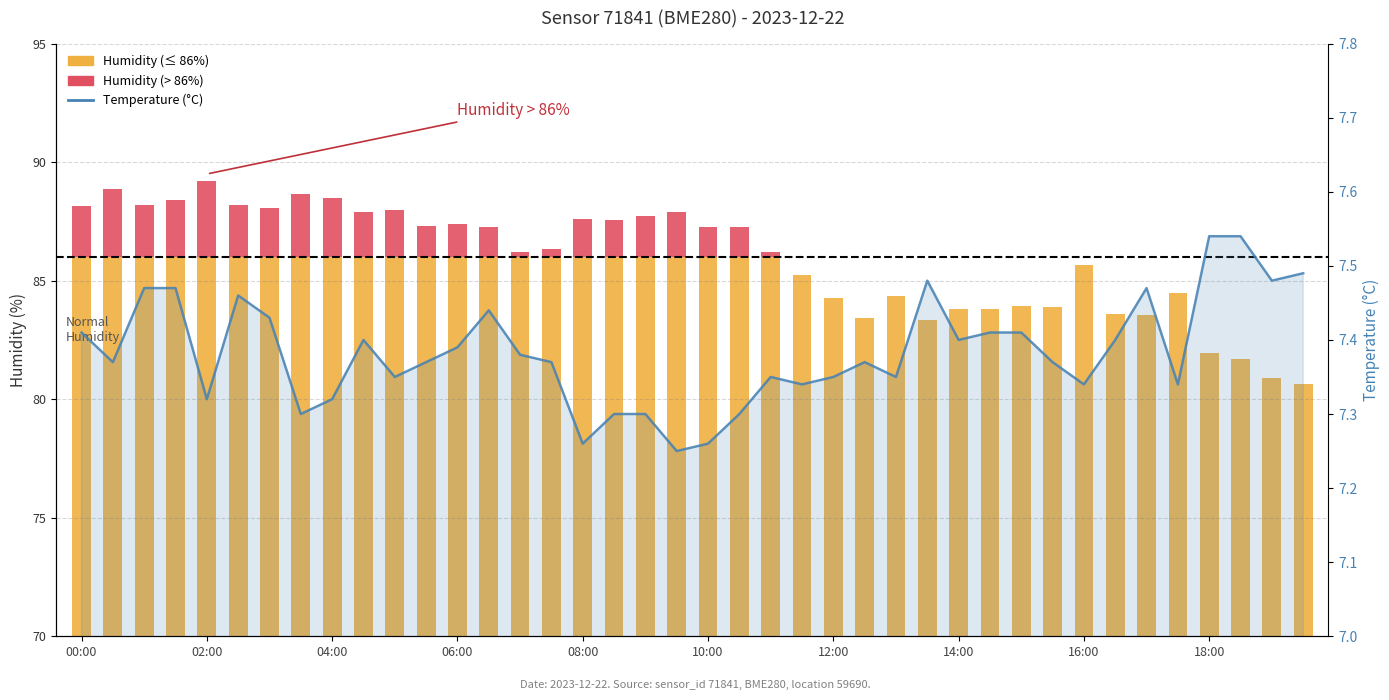

The value at 16:00 is 7.3. True or false?

True